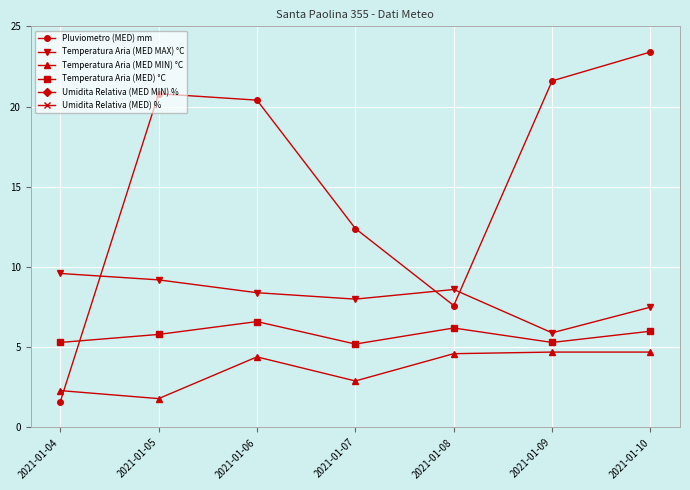

At which category is the sum across all series the highest?

2021-01-10